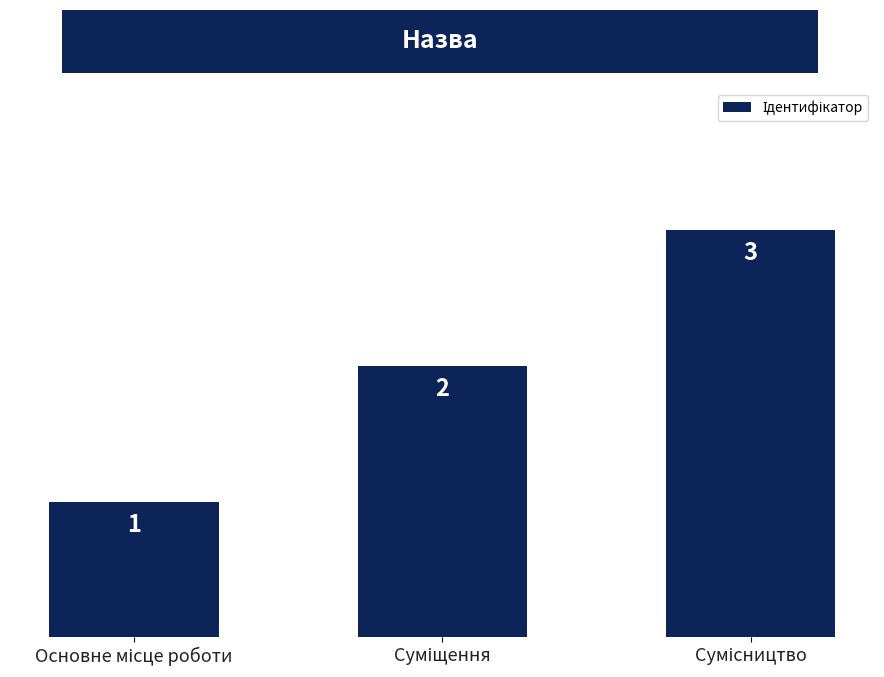

How many data points are less than 2?

1